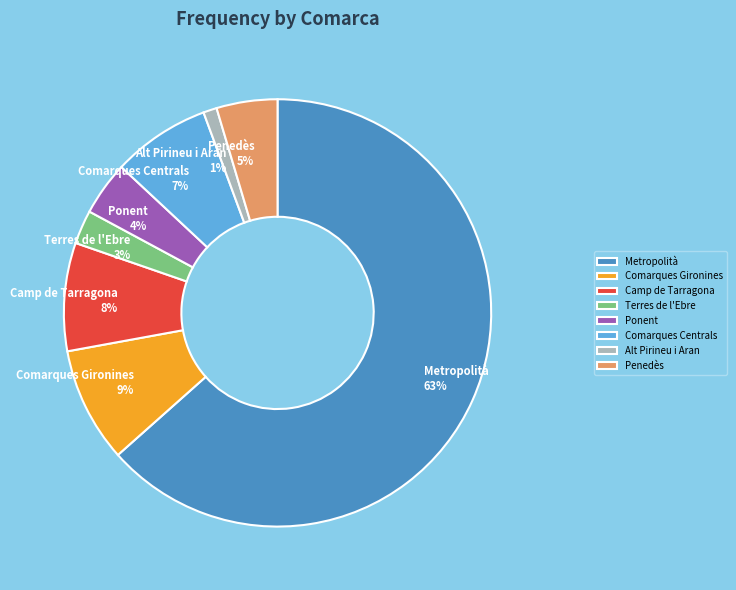

Which slice represents more than half of the pie?

Metropolità